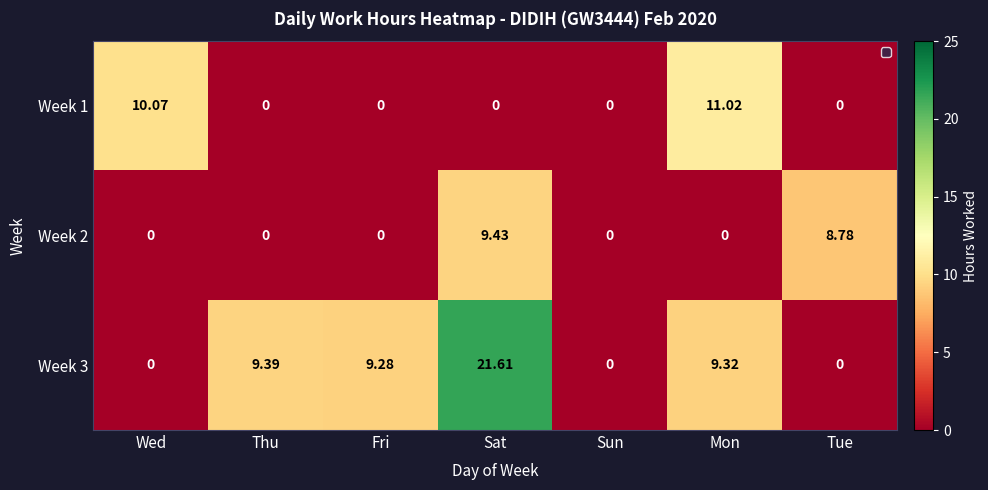

Which category has the highest value in the Week 1 series?

Mon